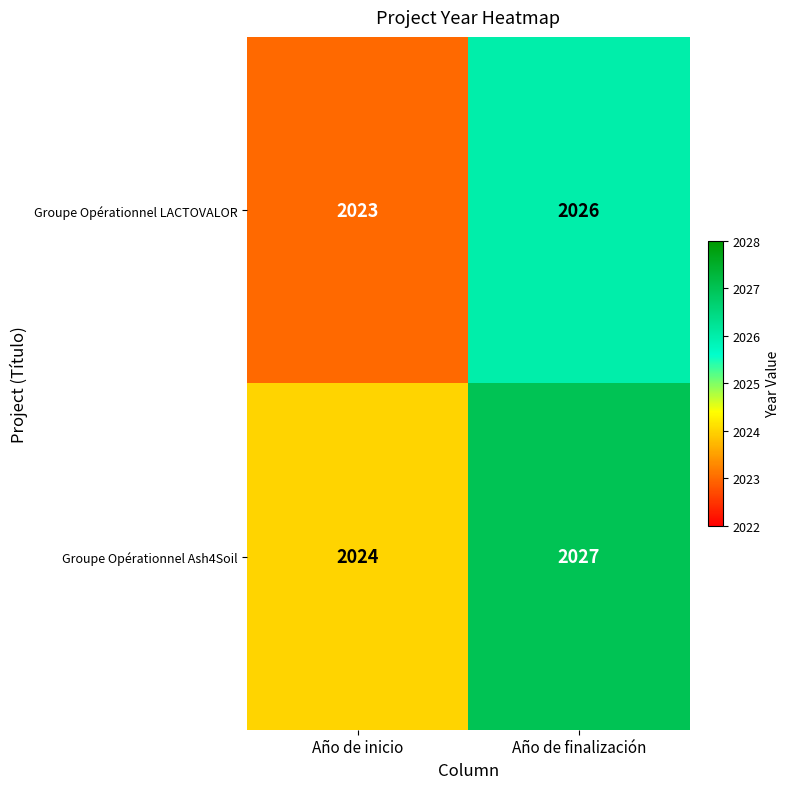

List the series in order of their peak value, lowest first.

Groupe Opérationnel LACTOVALOR, Groupe Opérationnel Ash4Soil